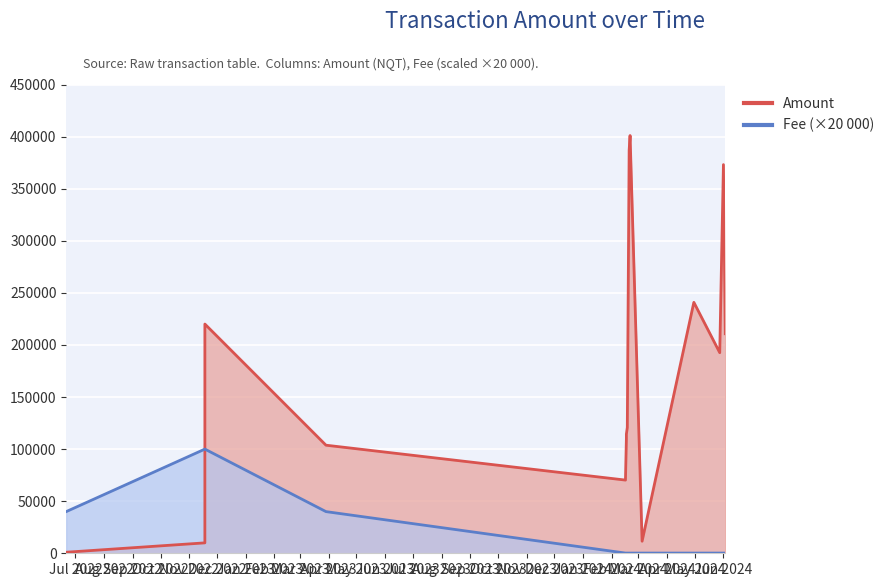

True or false: Amount has more than 2 interior local peaks.

True